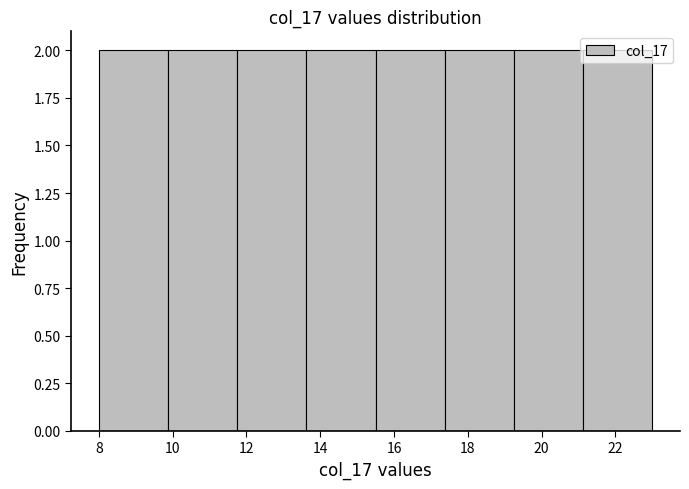

Reading left to right, transcribe this chart: for each bar, give the range it covers on the x-axis and its height. Neither the bar edges nor the heights are printed on the chart, so give them approximately, as read against the axes.

8.0 to 9.8: 2
9.8 to 11.8: 2
11.8 to 13.6: 2
13.6 to 15.6: 2
15.6 to 17.4: 2
17.4 to 19.2: 2
19.2 to 21.2: 2
21.2 to 23.0: 2